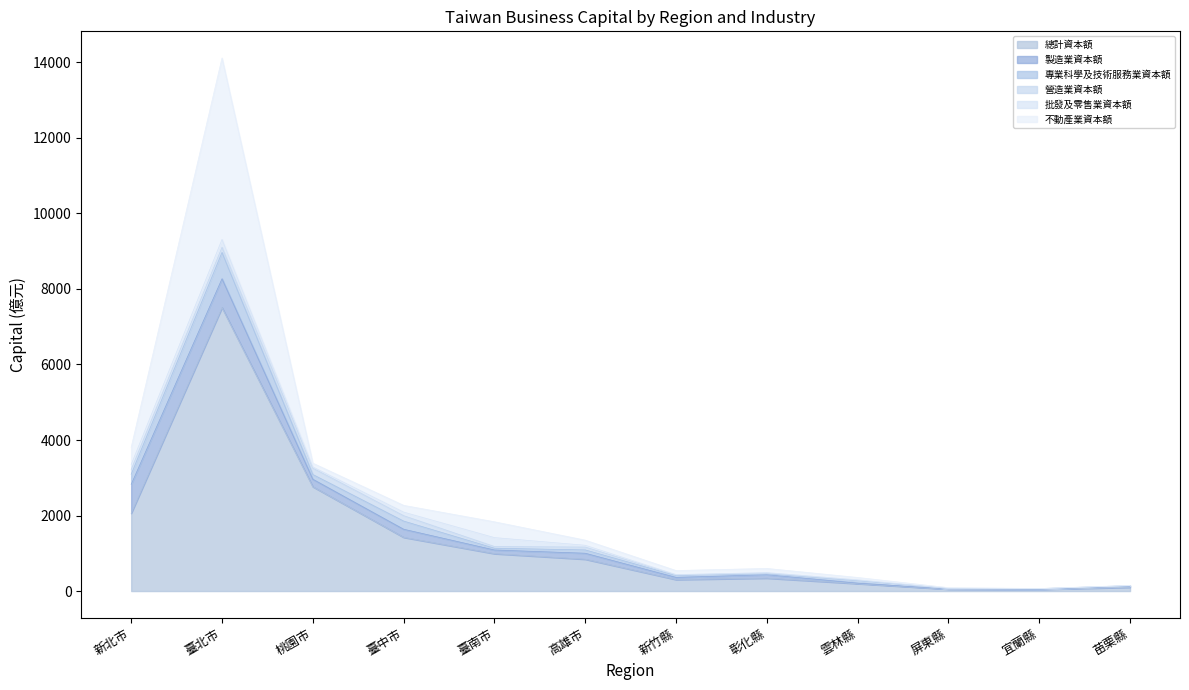

Reading left to right, what are all the values shown in this chart?

總計資本額: 新北市=2059.6	臺北市=7506.0	桃園市=2762.7	臺中市=1422.3	臺南市=989.8	高雄市=842.8	新竹縣=303.9	彰化縣=342.1	雲林縣=196.7	屏東縣=50.2	宜蘭縣=45.0	苗栗縣=100.2
製造業資本額: 新北市=765.4	臺北市=764.6	桃園市=198.8	臺中市=214.8	臺南市=97.7	高雄市=158.9	新竹縣=57.5	彰化縣=90.8	雲林縣=13.0	屏東縣=6.6	宜蘭縣=3.7	苗栗縣=25.9
專業科學及技術服務業資本額: 新北市=266.5	臺北市=696.7	桃園市=124.9	臺中市=216.4	臺南市=46.3	高雄市=87.7	新竹縣=48.9	彰化縣=21.3	雲林縣=63.6	屏東縣=9.0	宜蘭縣=5.3	苗栗縣=14.4
營造業資本額: 新北市=126.4	臺北市=135.3	桃園市=170.2	臺中市=142.6	臺南市=44.7	高雄市=75.0	新竹縣=16.4	彰化縣=23.1	雲林縣=10.1	屏東縣=3.4	宜蘭縣=10.8	苗栗縣=3.6
批發及零售業資本額: 新北市=132.9	臺北市=208.8	桃園市=29.9	臺中市=94.2	臺南市=237.1	高雄市=47.7	新竹縣=9.0	彰化縣=11.4	雲林縣=15.2	屏東縣=1.0	宜蘭縣=0.8	苗栗縣=0.5
不動產業資本額: 新北市=458.1	臺北市=4804.9	桃園市=100.3	臺中市=179.5	臺南市=418.7	高雄市=136.0	新竹縣=107.7	彰化縣=110.0	雲林縣=61.0	屏東縣=19.8	宜蘭縣=1.0	苗栗縣=4.8